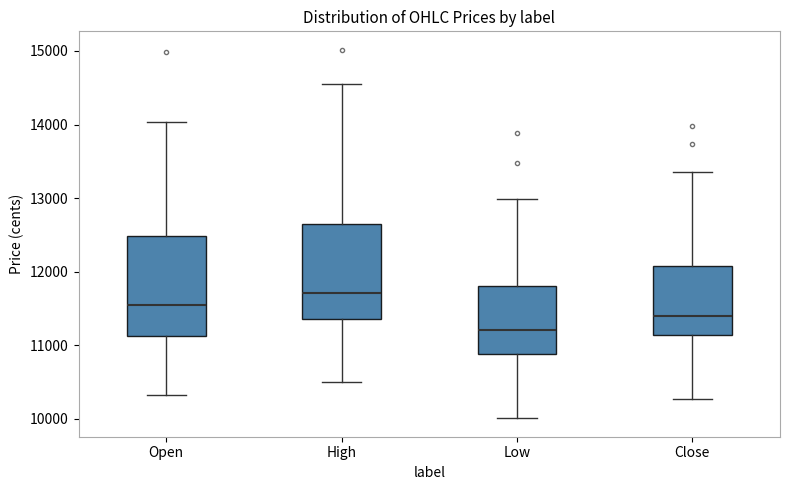

Reading left to right, transcribe this box plot: for each box, give where its median line is, the range the box spans, and where its two whiskers end, as read against the y-axis. The values are not printed on the chart, so give them approximately, as read against the axis.

Open: median 11600, box 11100 to 12500, whiskers 10300 to 14000
High: median 11700, box 11400 to 12600, whiskers 10500 to 14600
Low: median 11200, box 10900 to 11800, whiskers 10000 to 13000
Close: median 11400, box 11100 to 12100, whiskers 10300 to 13400